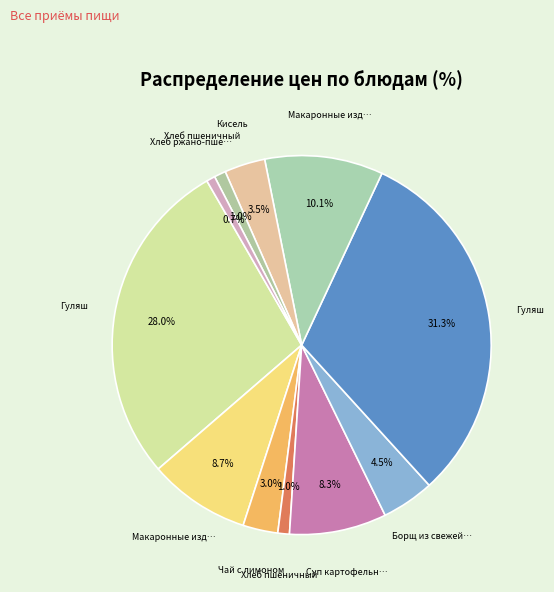

To the nearest percent, what is the average slice percentage?

9%